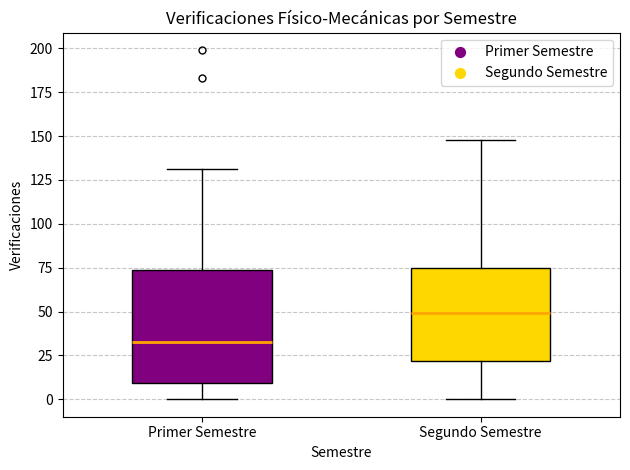

Which box has the lowest median line?

Primer Semestre